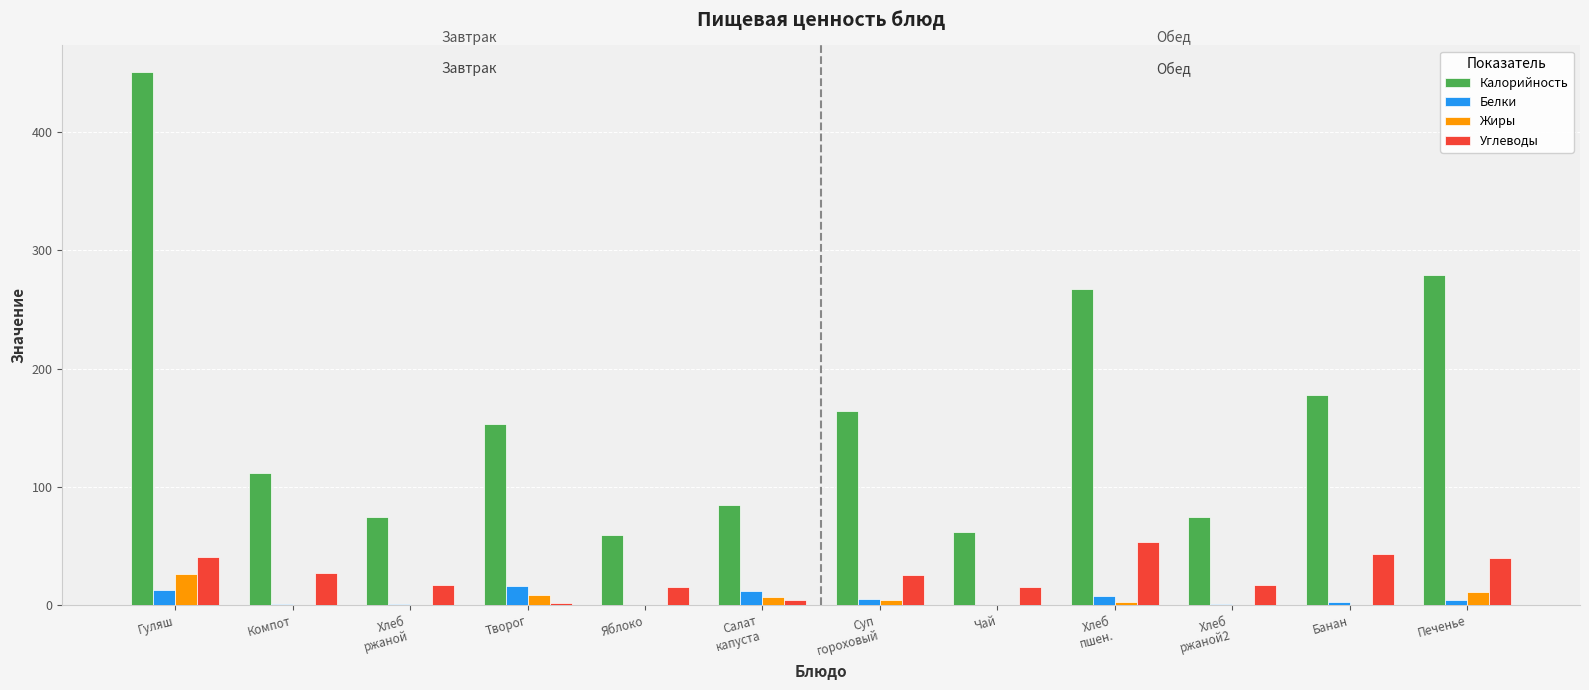

What is the total value across all series at Творог?

180.0